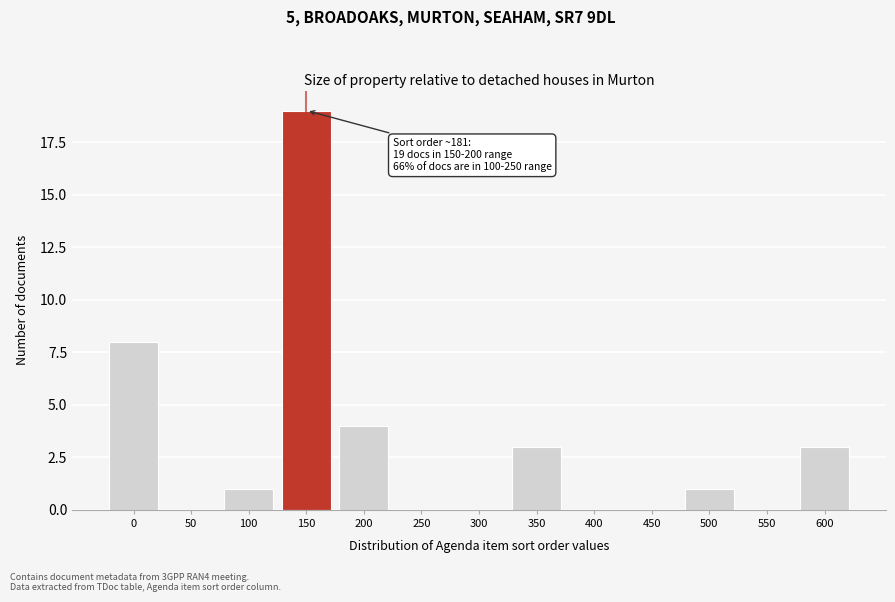

Reading right to left, what are all the values shown in this chart?

600=3	550=0	500=1	450=0	400=0	350=3	300=0	250=0	200=4	150=19	100=1	50=0	0=8